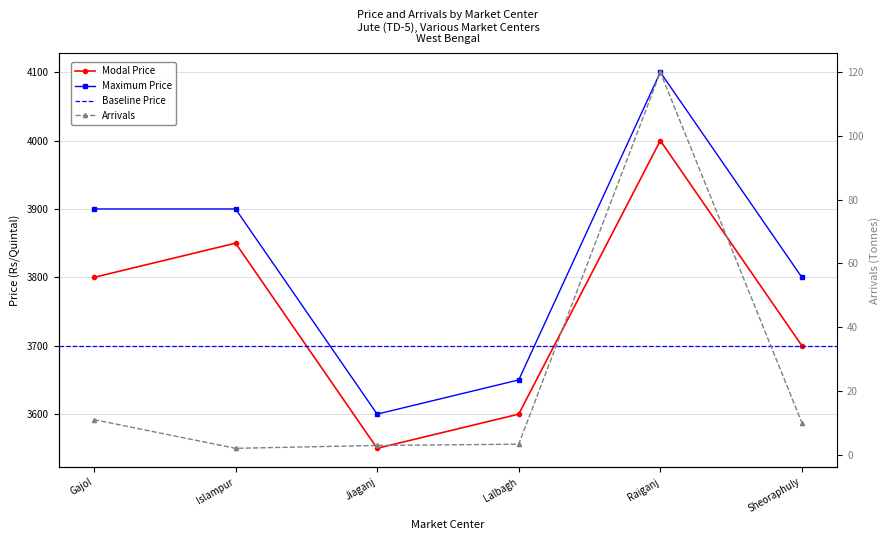

What is the greatest value displayed?

4100.0